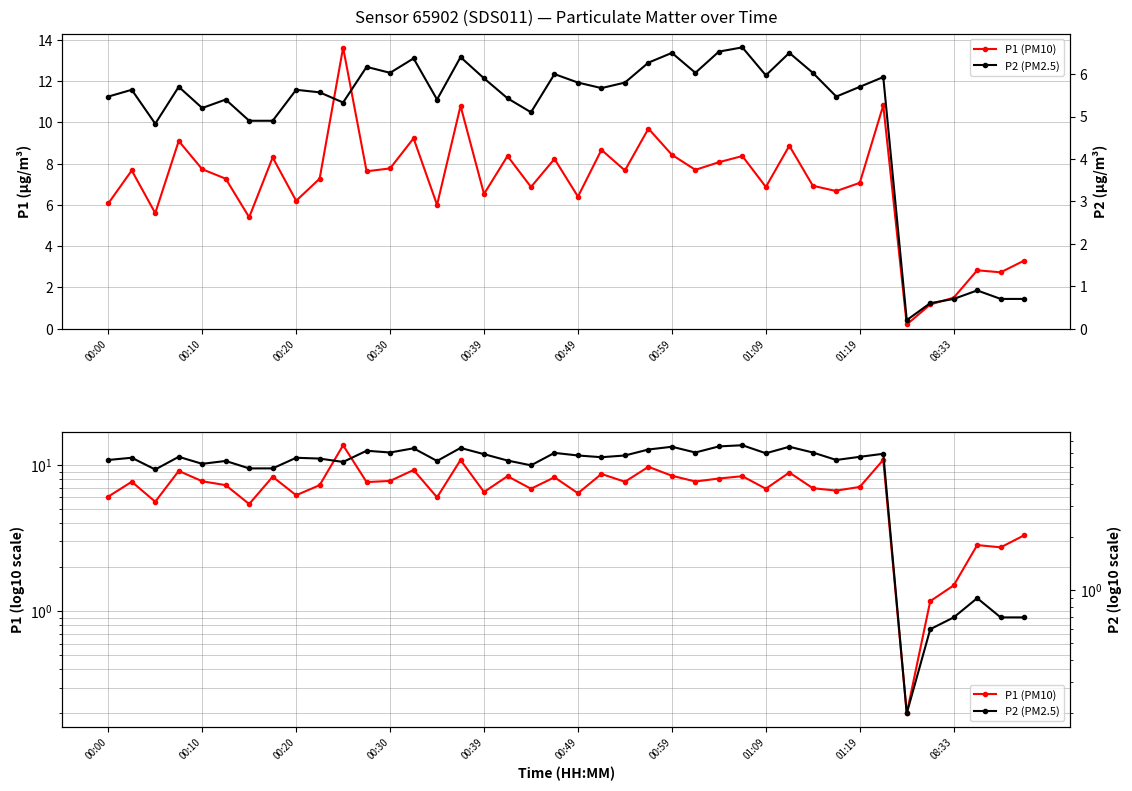

True or false: P2 (PM2.5) and P1 (PM10) cross at least once.

False